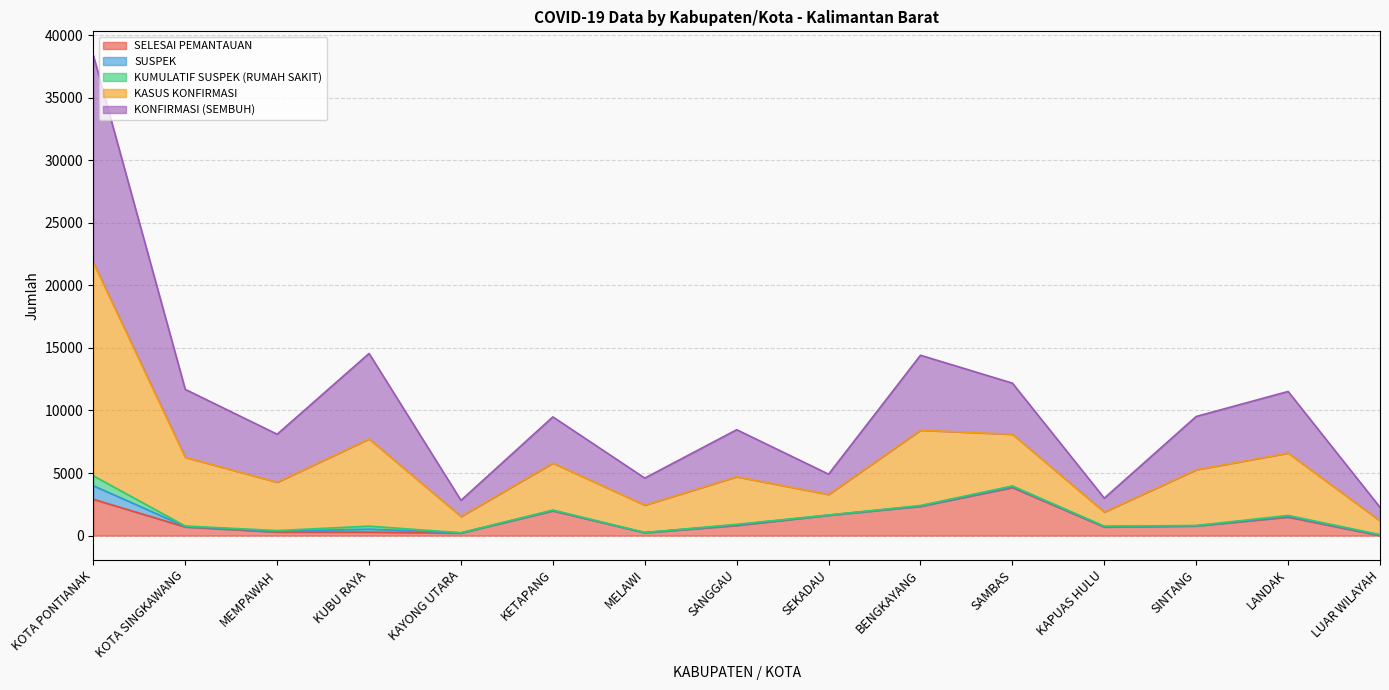

How many interior local peaks does the KASUS KONFIRMASI series have?

5